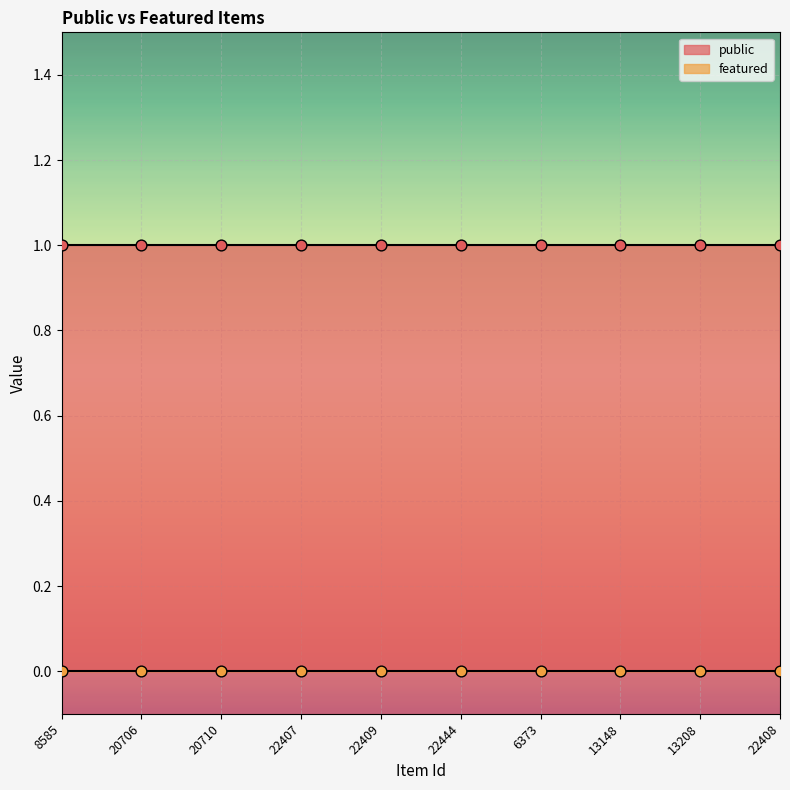

Which series contains the lowest Y value?

featured